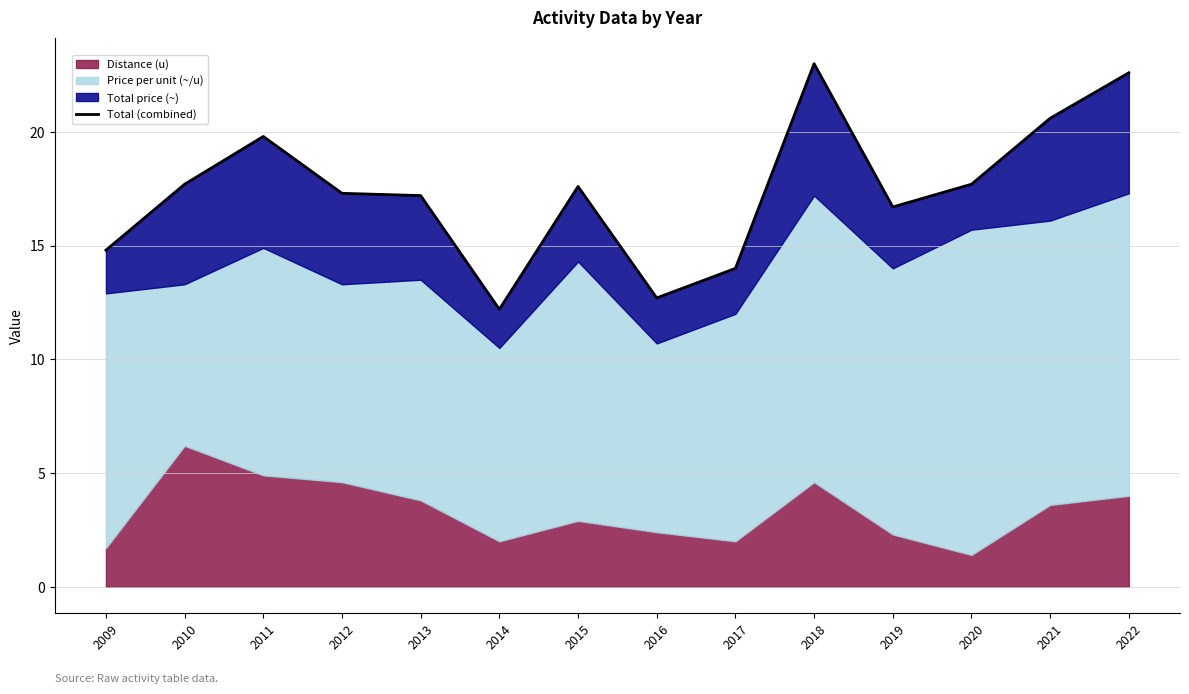

What is the change in value from 2015 to 2020?

+0.1